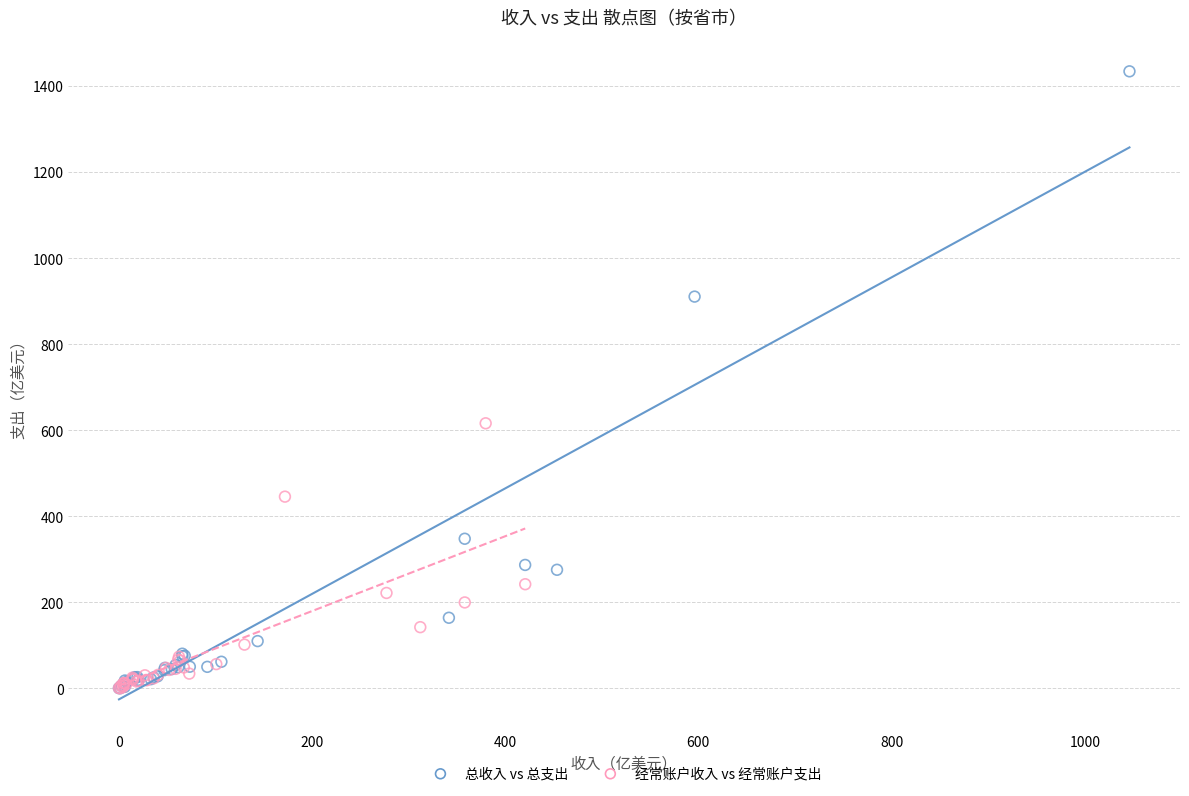

Which series reaches the maximum Y coordinate?

总收入 vs 总支出